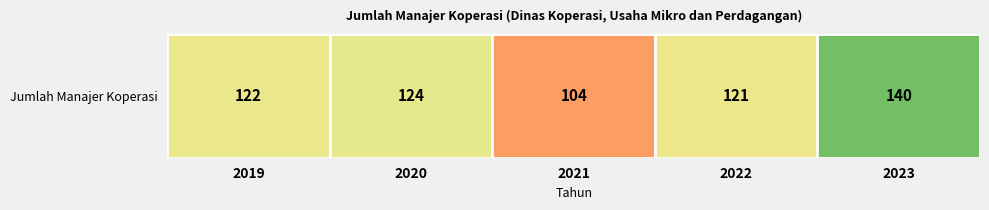

Which has a higher value, 2022 or 2021?

2022